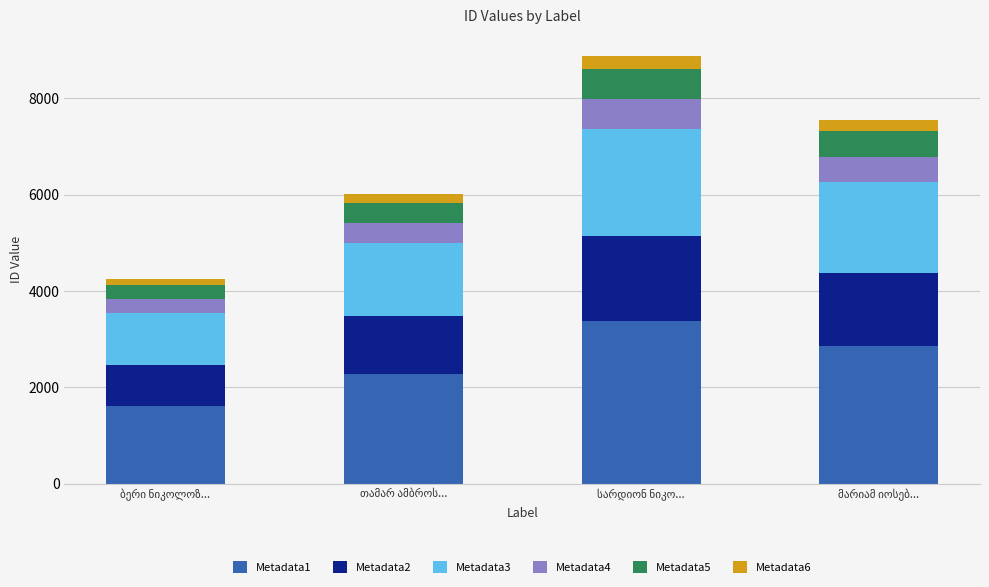

What is the difference between the maximum and minimum values in the Metadata1 series?

1753.7